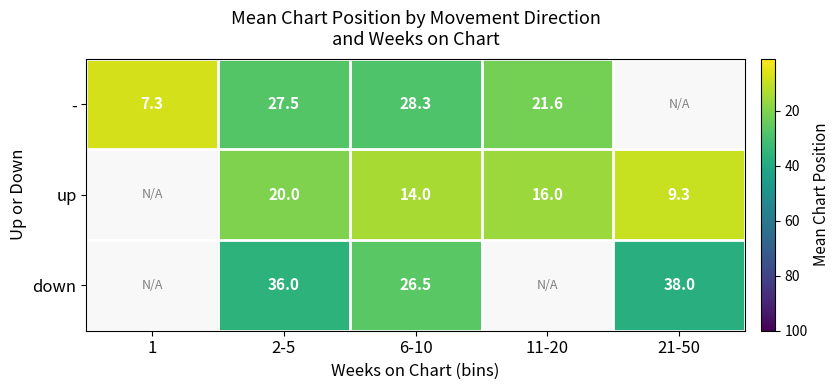

What is the greatest value displayed?

38.0